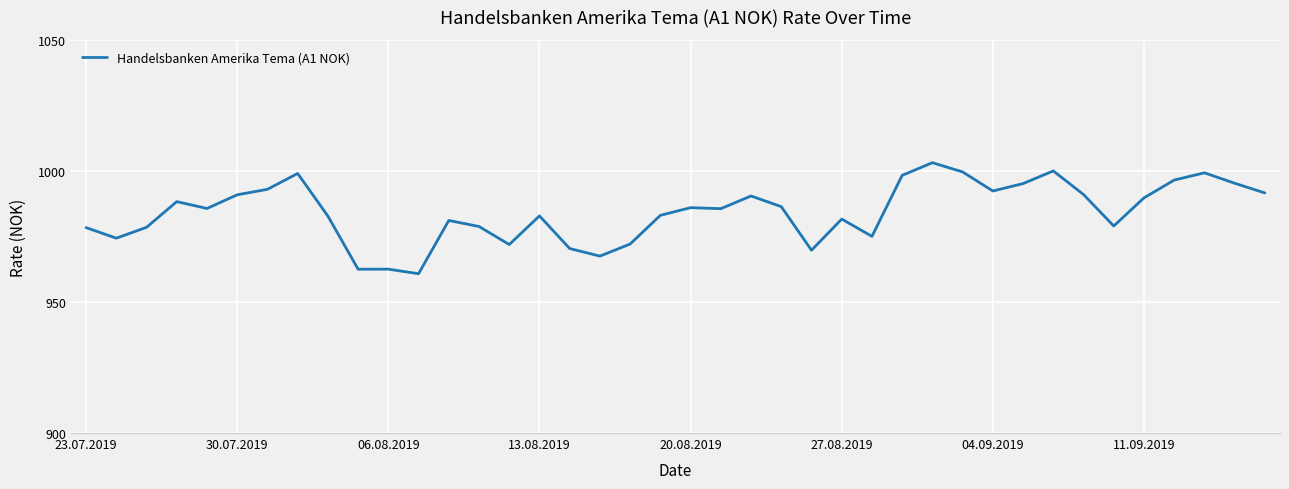

What is the greatest value displayed?

1003.1